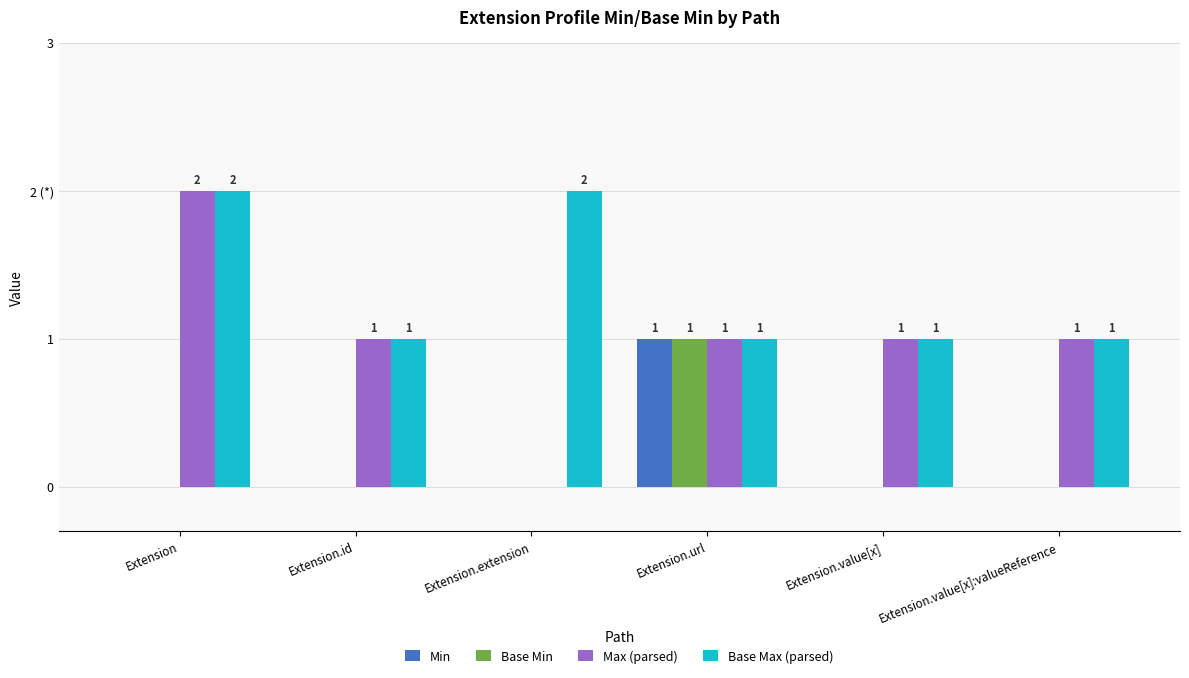

What is the difference between the highest and lowest values at Extension.value[x]:valueReference?

1